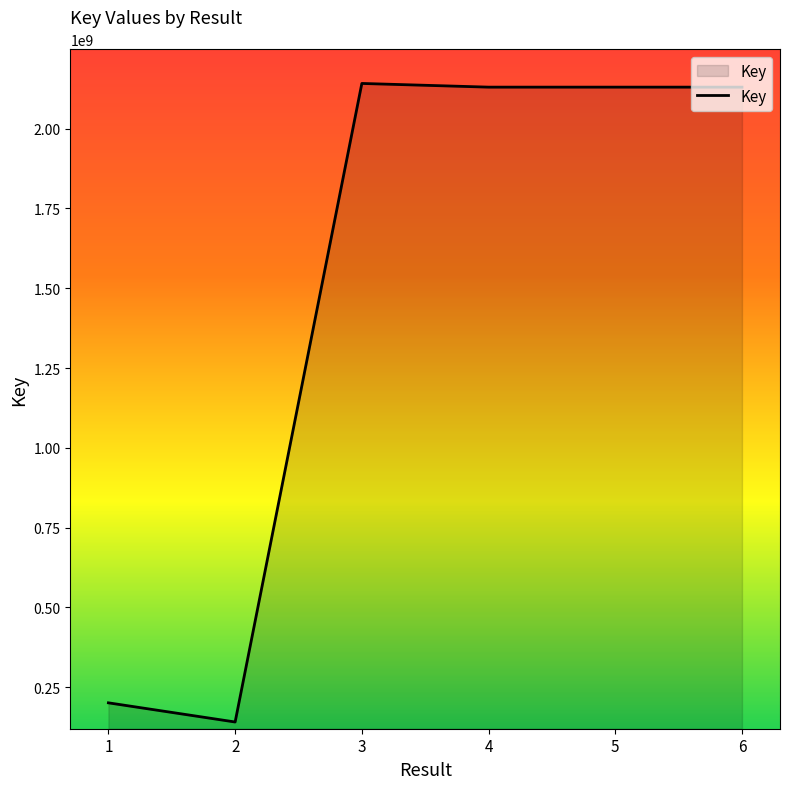

At which category does the data reach its first local valley?

2